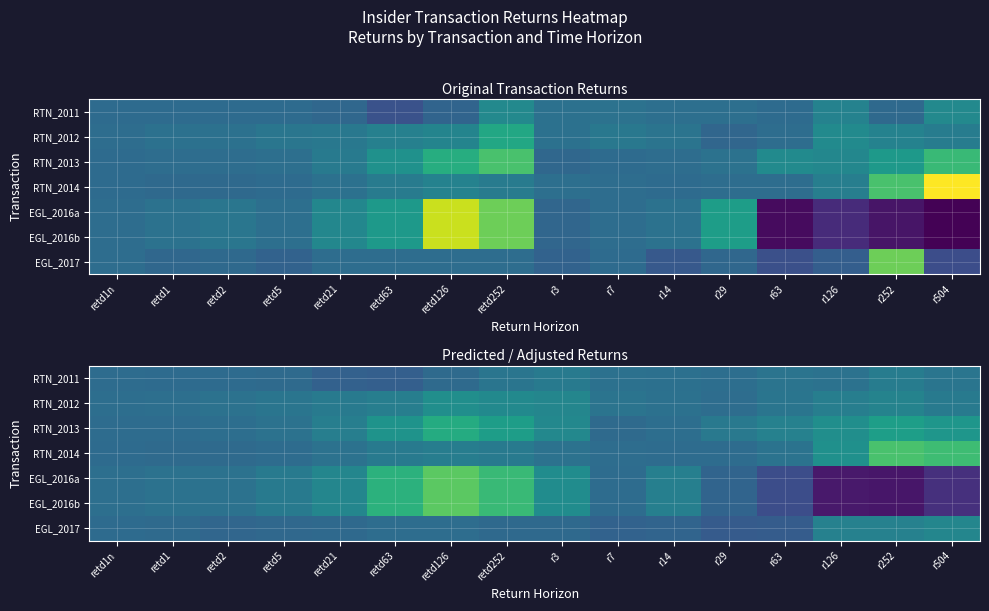

At which category is the sum across all series the highest?

retd126